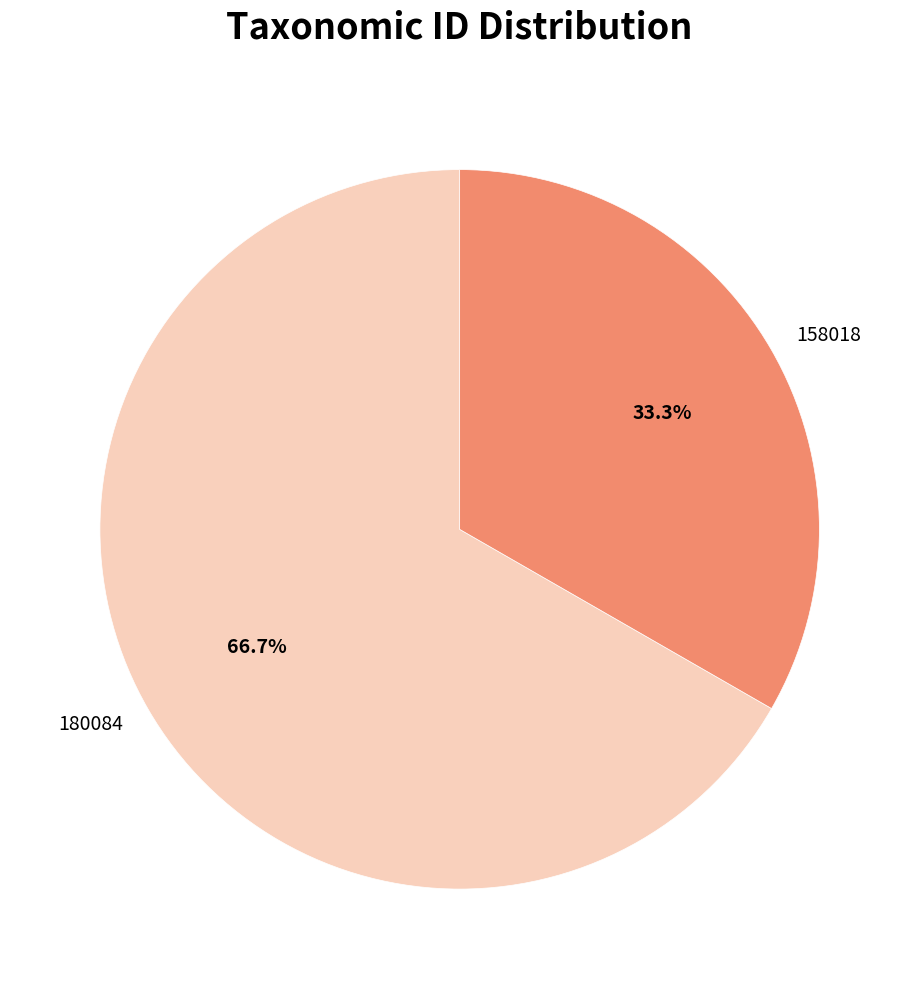

How many segments does this pie chart have?

2